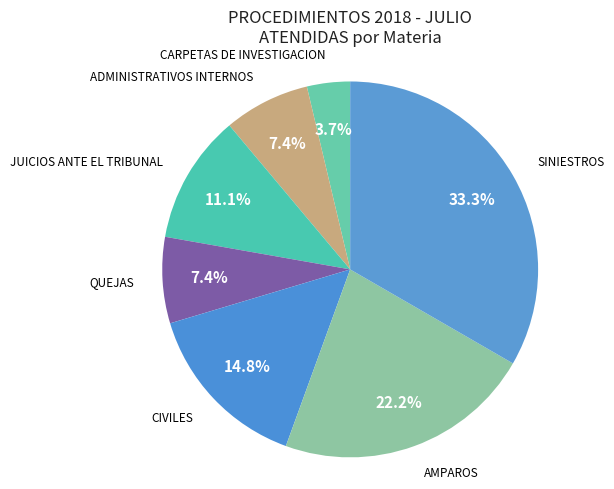

Is it true that CARPETAS DE INVESTIGACION is 4% of the pie?

True